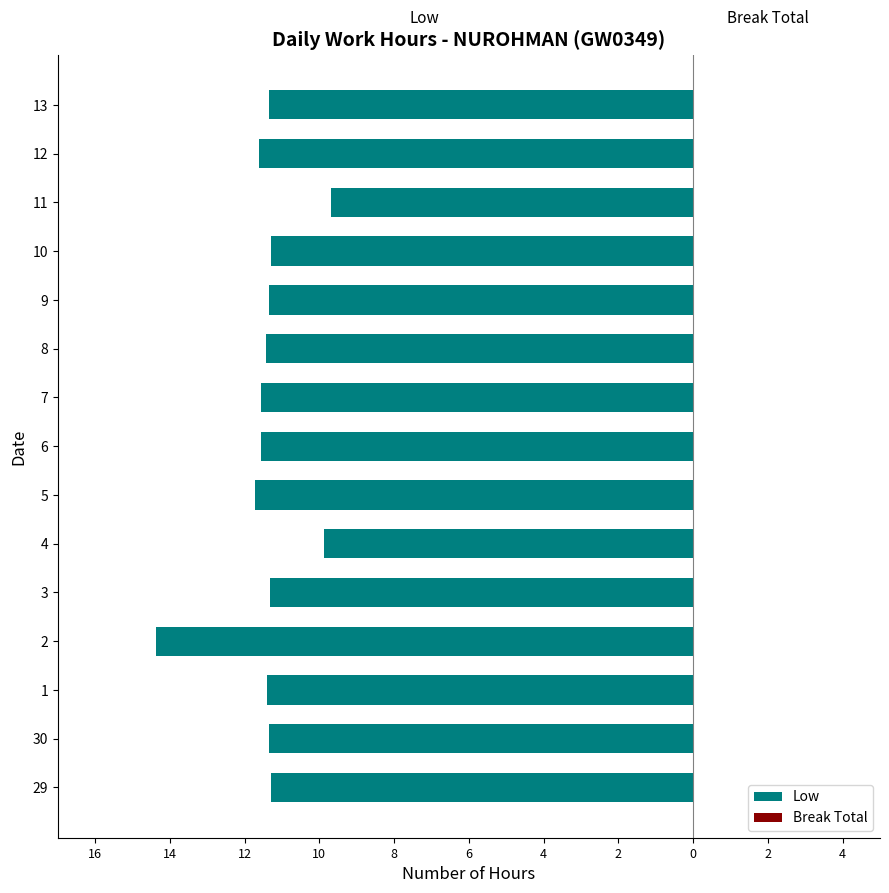

Are the bars horizontal?

Yes